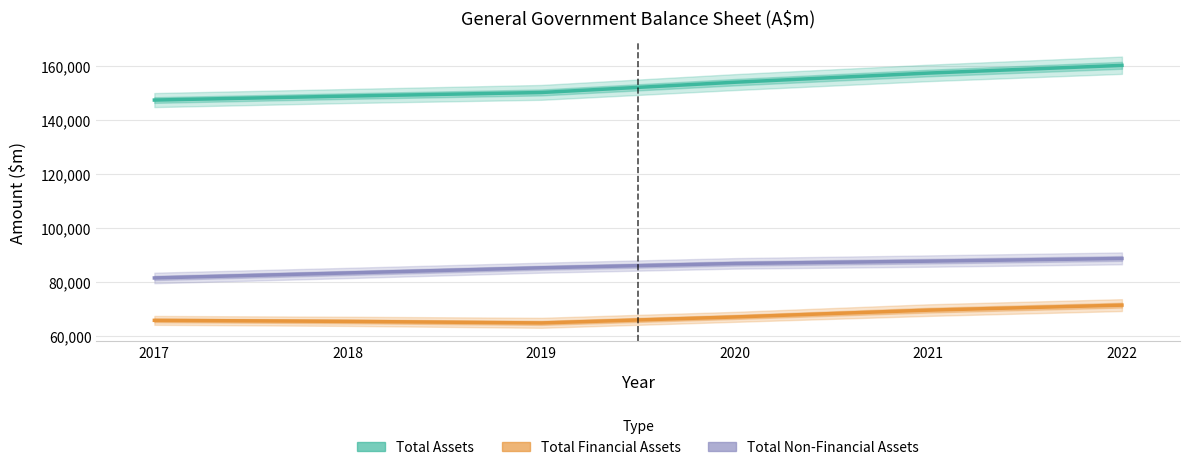

True or false: Total Non-Financial Assets has more than 1 interior local peaks.

False